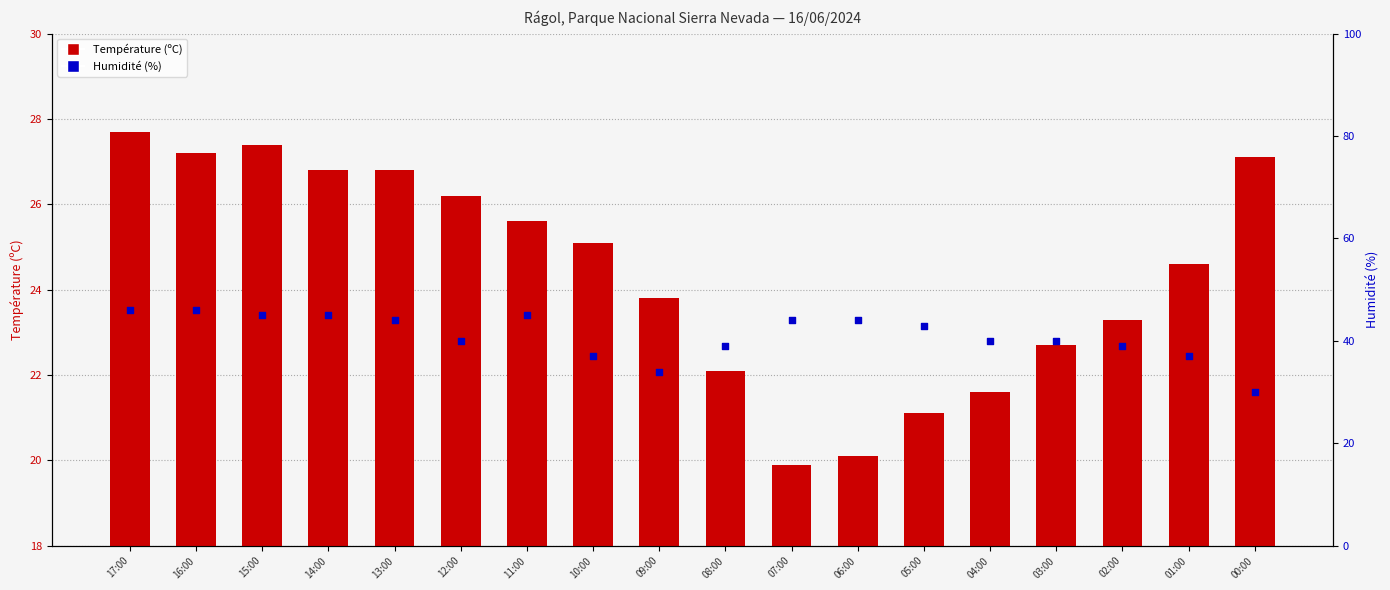

Which series reaches the maximum Y coordinate?

Humidité (%)